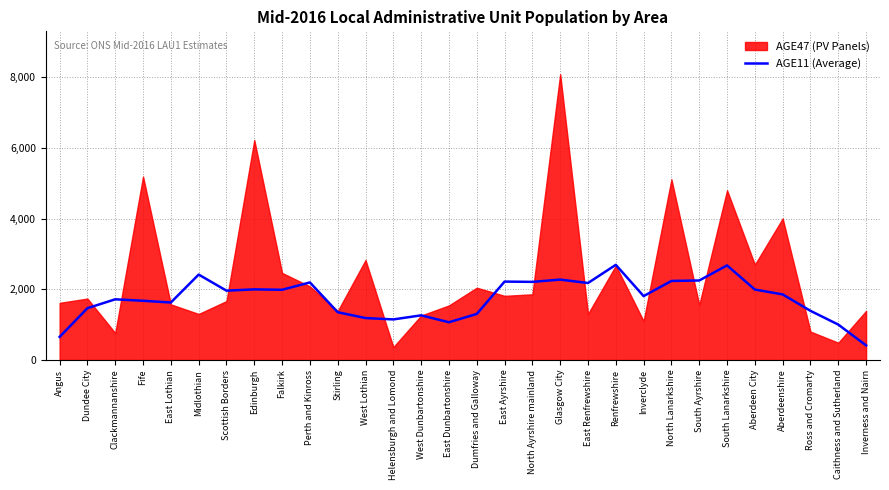

The AGE11 (Average) series shows 2733.5 at Edinburgh. True or false?

False